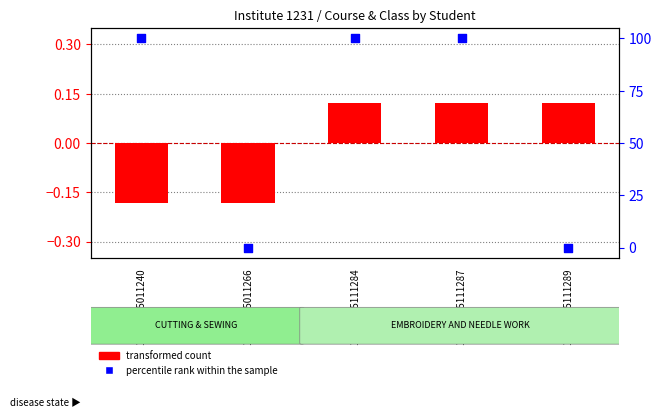

Which series contains the highest Y value?

percentile rank within the sample